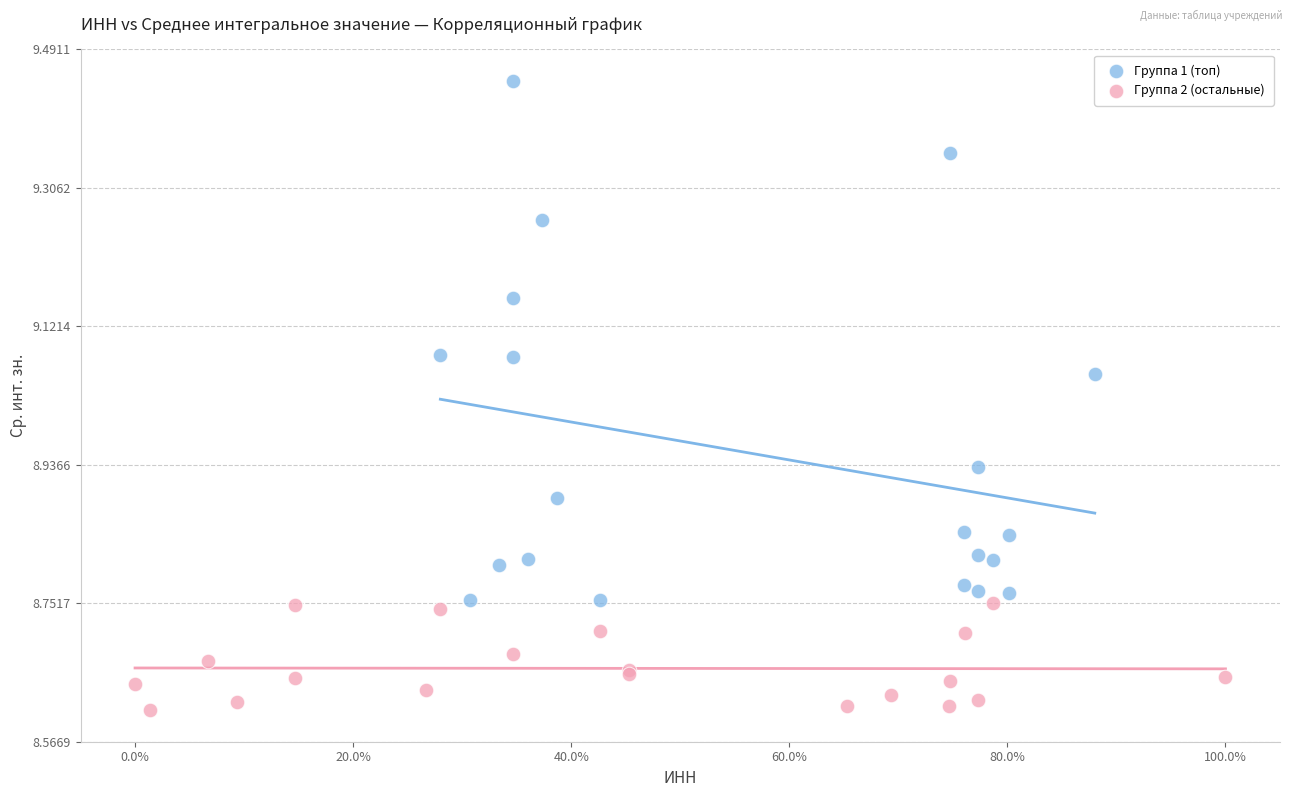

Which series contains the lowest Y value?

Группа 2 (остальные)